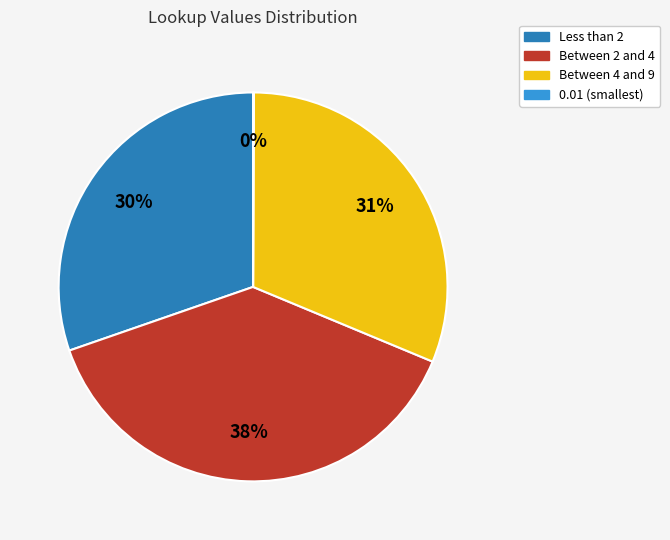

To the nearest percent, what is the average slice percentage?

25%